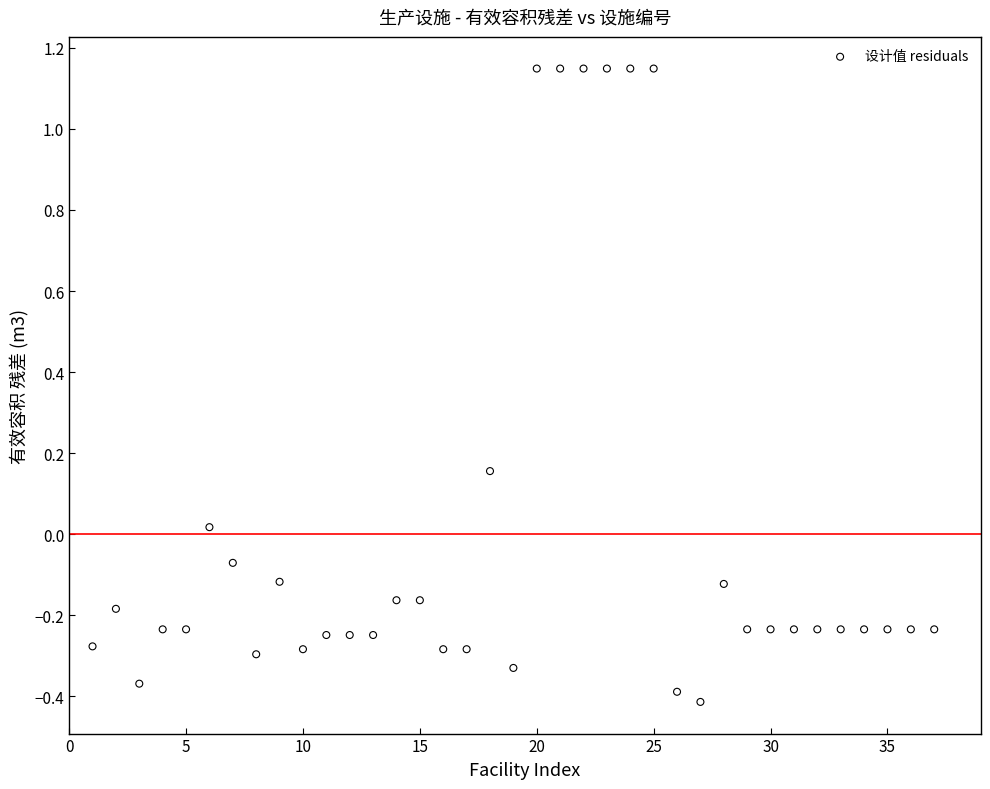

What is the range of X values (max minus min)?

36.0